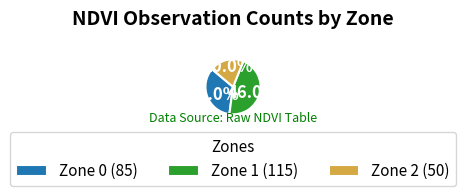

Which slice is the smallest?

Zone 2